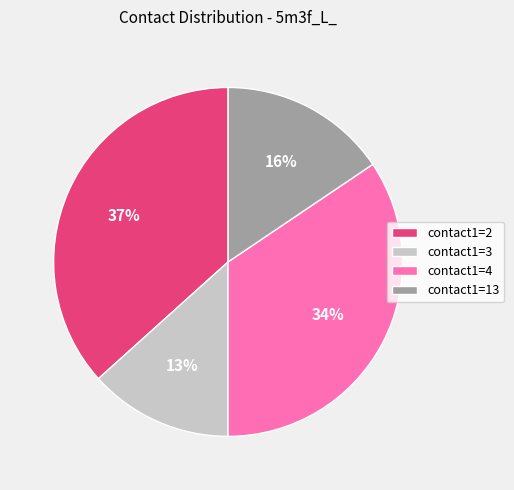

How many slices are in this pie chart?

4